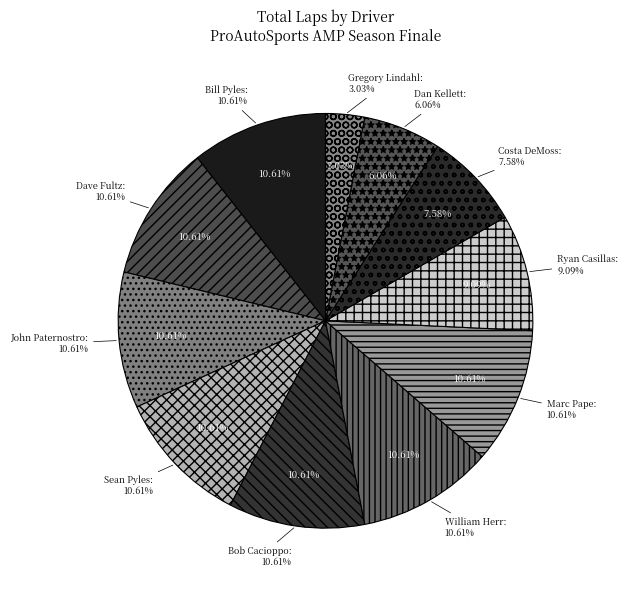

The John Paternostro slice represents 11% of the pie. True or false?

True